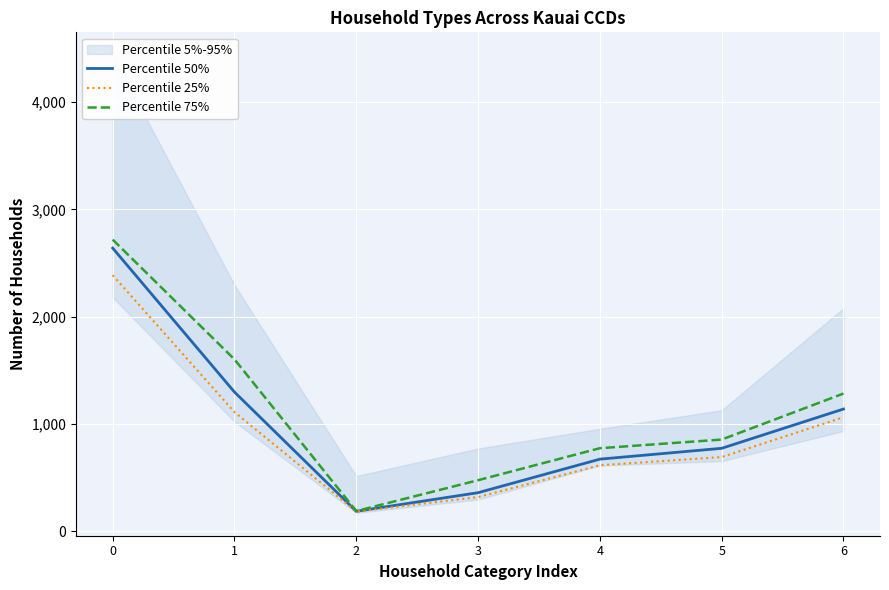

What is the maximum value shown in the chart?

2718.5